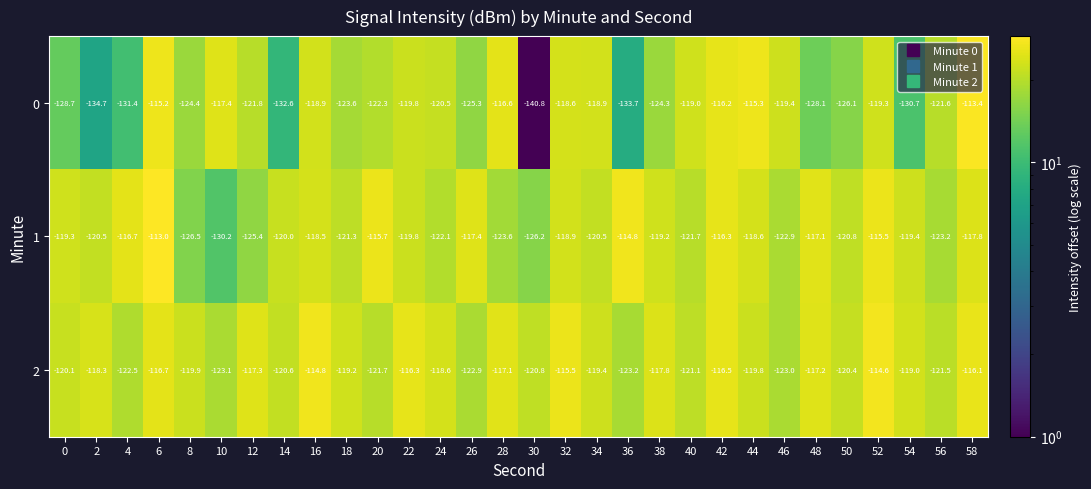

Rank the series by their maximum value, from highest to lowest.

1, 0, 2